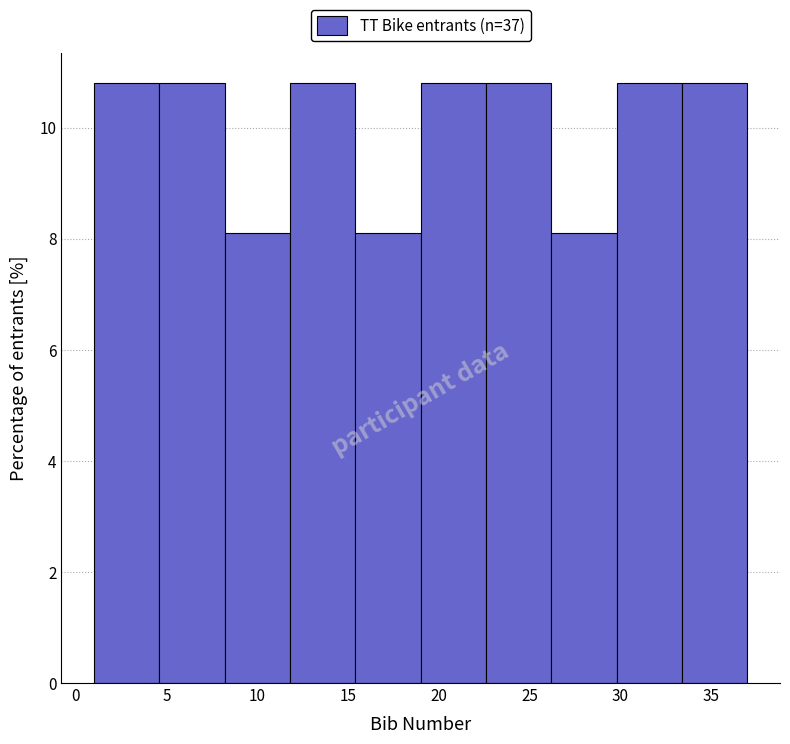

What is the height of the bar covering 26.2 to 29.8 on the x-axis? Neither the bar edges nor the heights are printed on the chart, so give them approximately, as read against the axes.

8.2